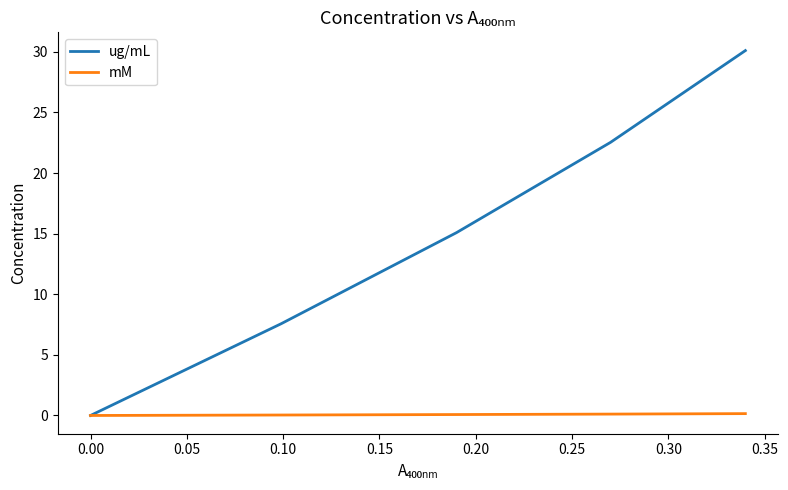

Which series has the largest range (max minus min)?

ug/mL